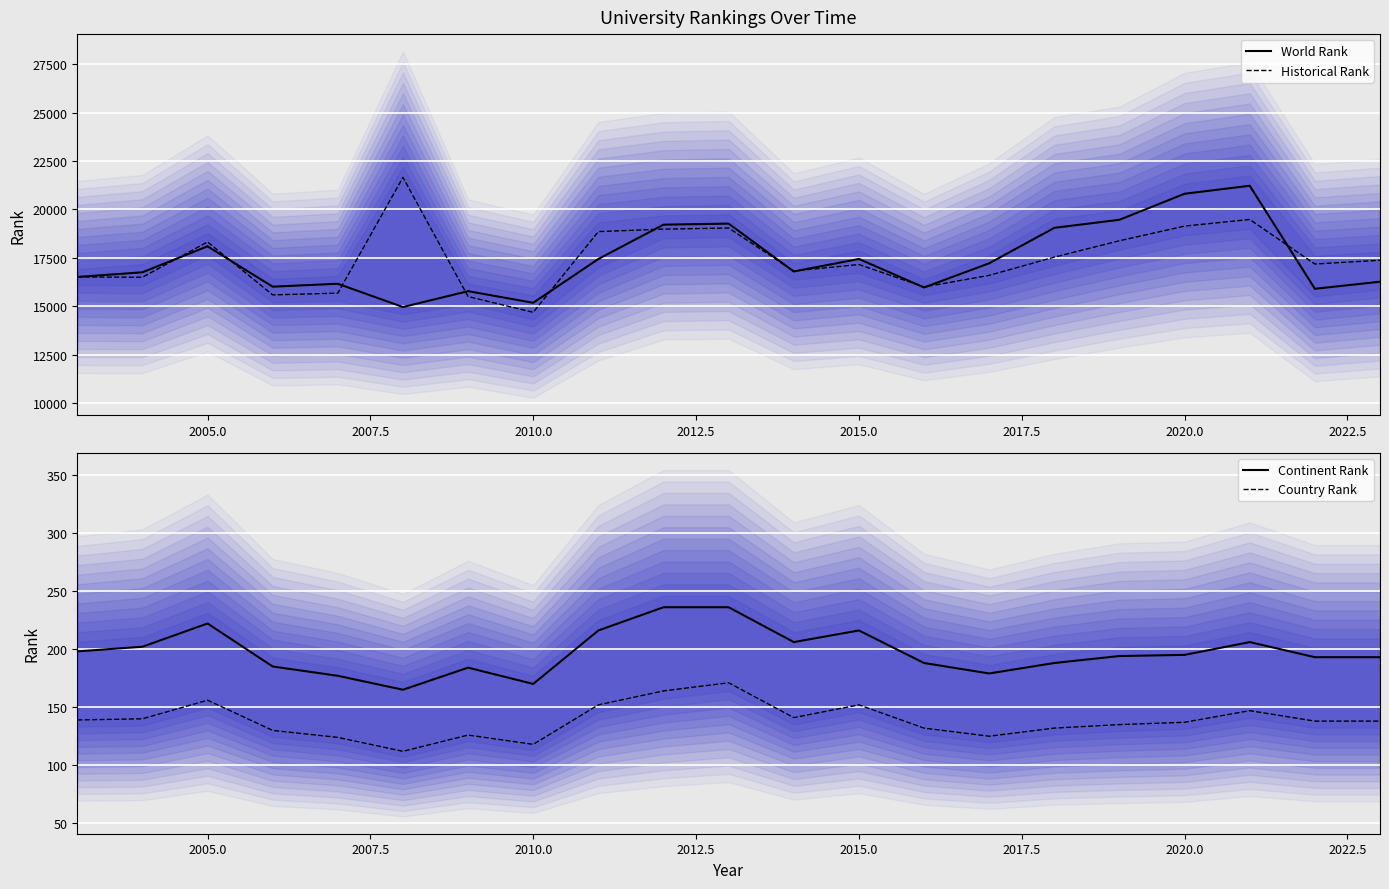

What value does the Historical Rank series have at 2020.0?

19144.0